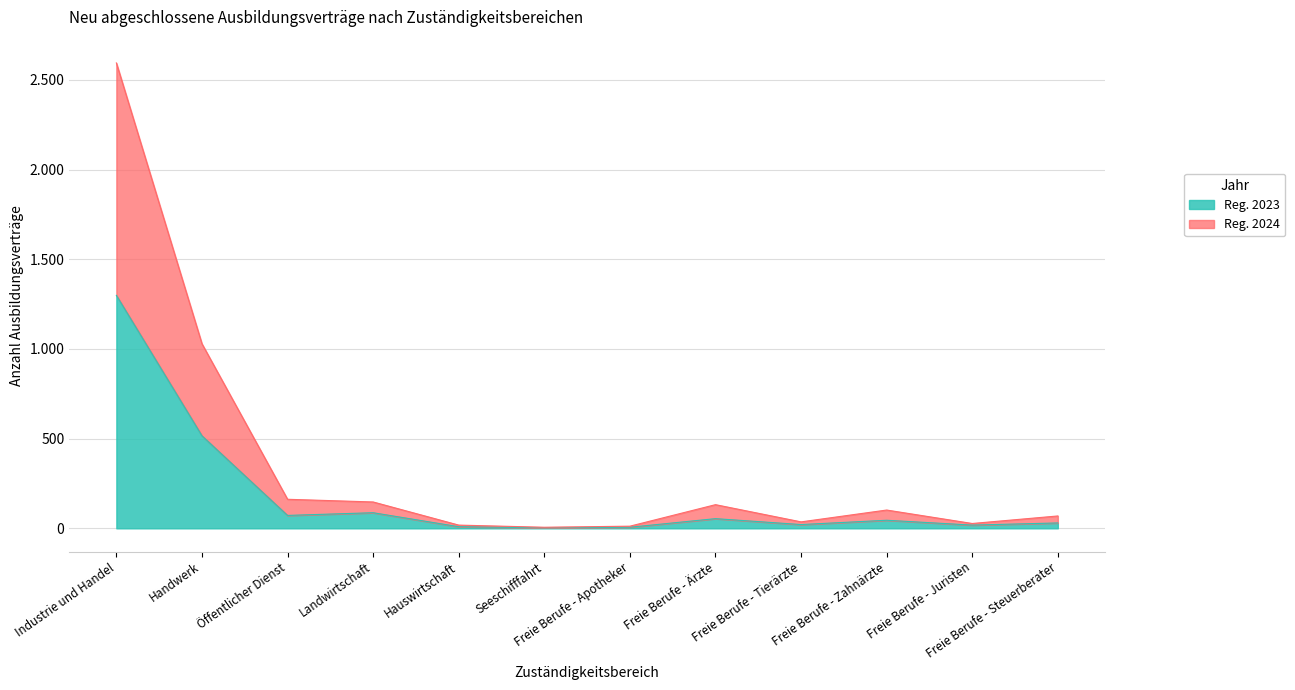

What are all the series names shown in the legend?

Reg. 2023, Reg. 2024